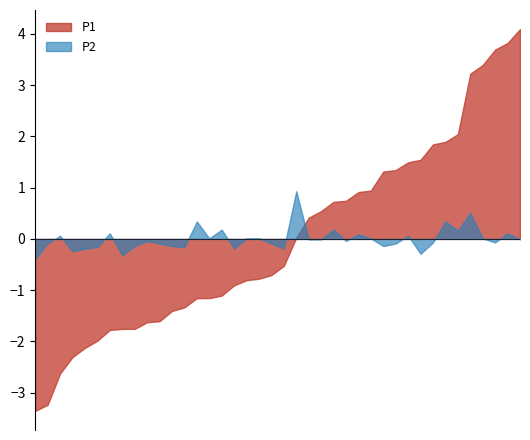

Rank the series by their maximum value, from highest to lowest.

P1, P2